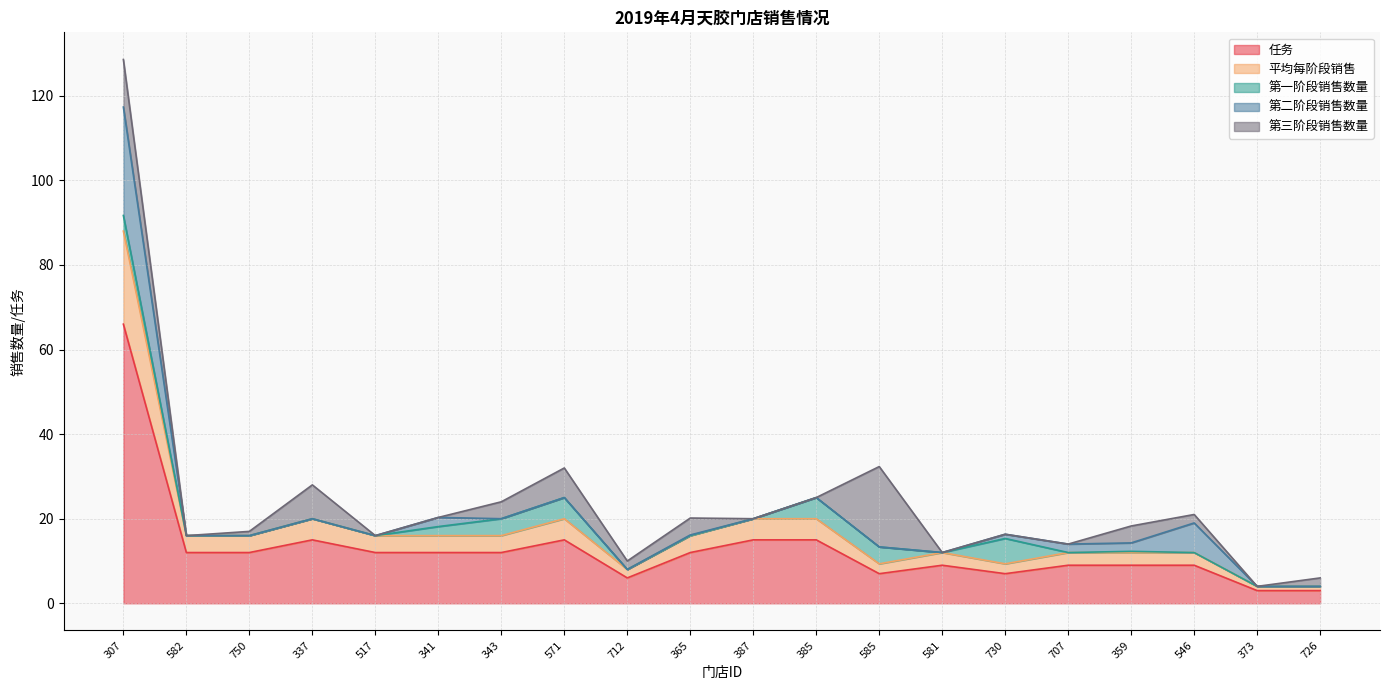

What is the sum of all 平均每阶段销售 values?

86.7